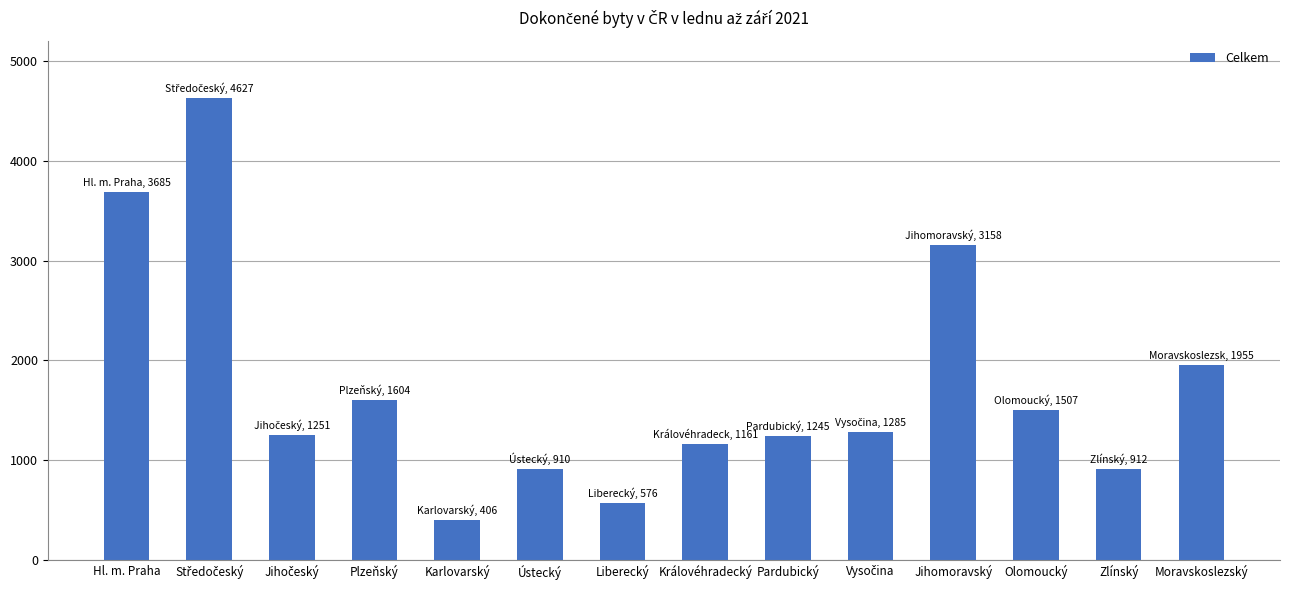

What is the greatest value displayed?

4627